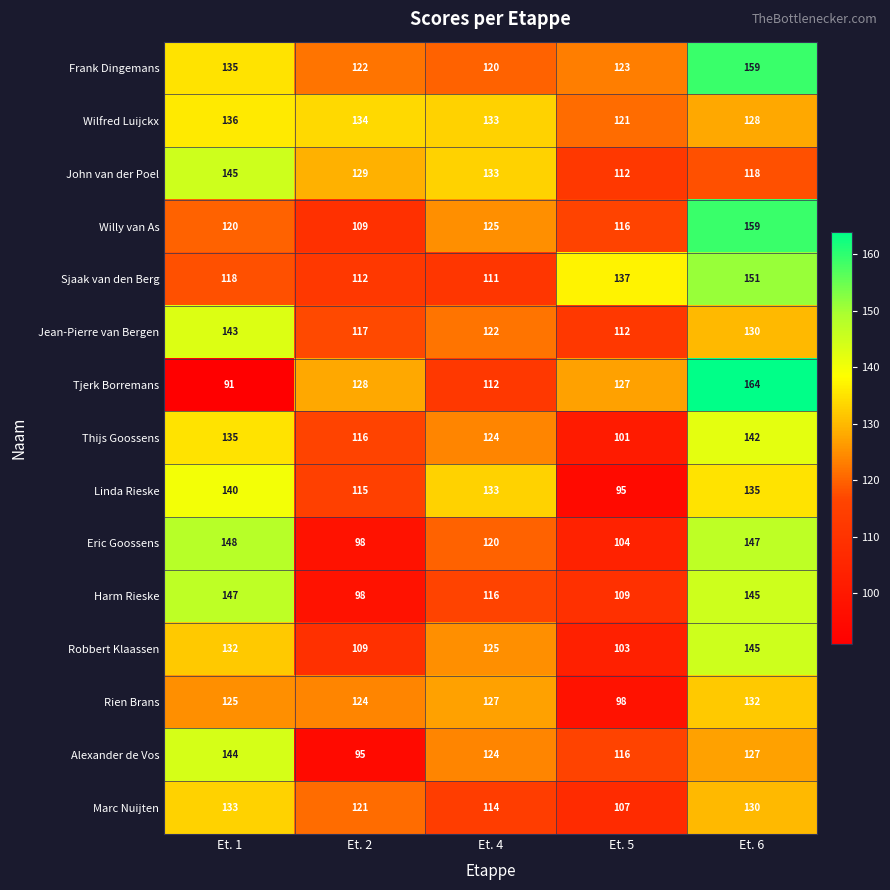

What is the sum of all John van der Poel values?

637